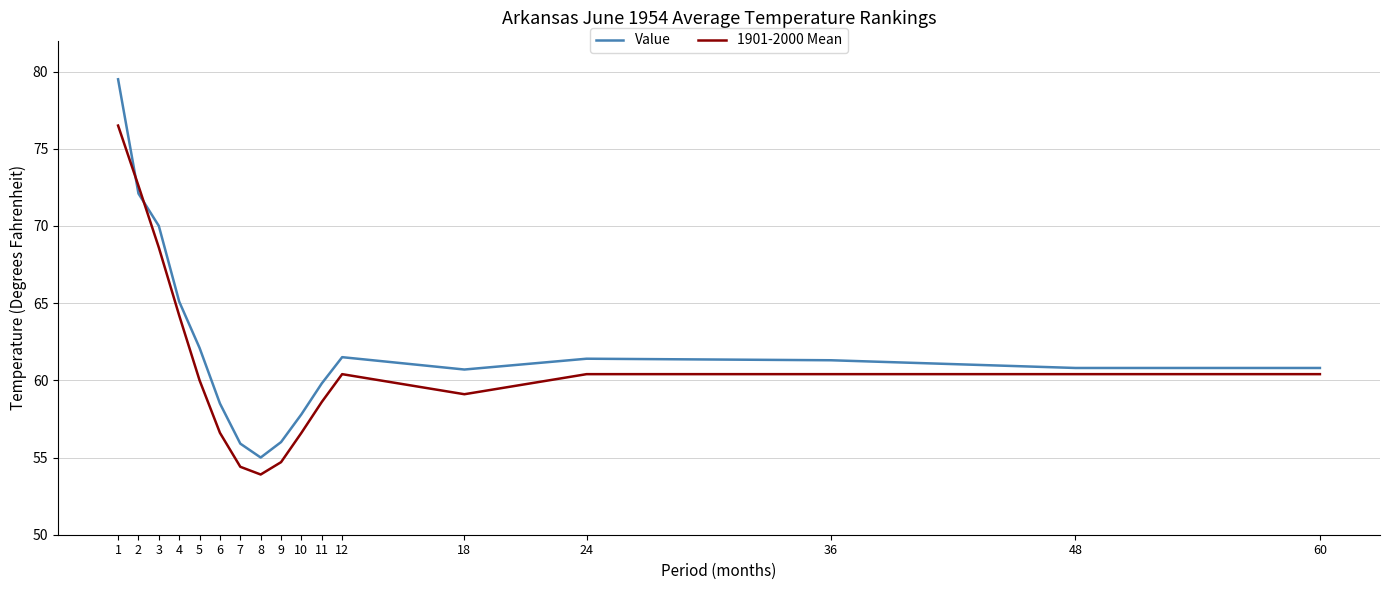

Which series changed the most between 8 and 10?

Value